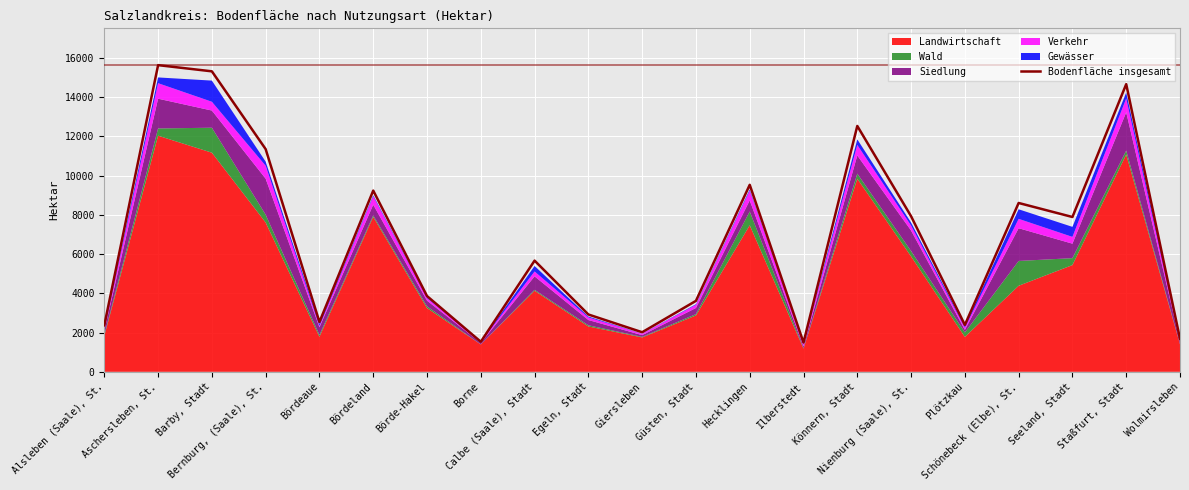

Reading left to right, what are all the values shown in this chart?

Alsleben (Saale), St.=2370	Aschersleben, St.=15636	Barby, Stadt=15320	Bernburg, (Saale), St.=11353	Bördeaue=2540	Bördeland=9239	Börde-Hakel=3863	Borne=1532	Calbe (Saale), Stadt=5669	Egeln, Stadt=2923	Giersleben=2018	Güsten, Stadt=3617	Hecklingen=9534	Ilberstedt=1491	Könnern, Stadt=12535	Nienburg (Saale), St.=7932	Plötzkau=2391	Schönebeck (Elbe), St.=8608	Seeland, Stadt=7893	Staßfurt, Stadt=14667	Wolmirsleben=1682